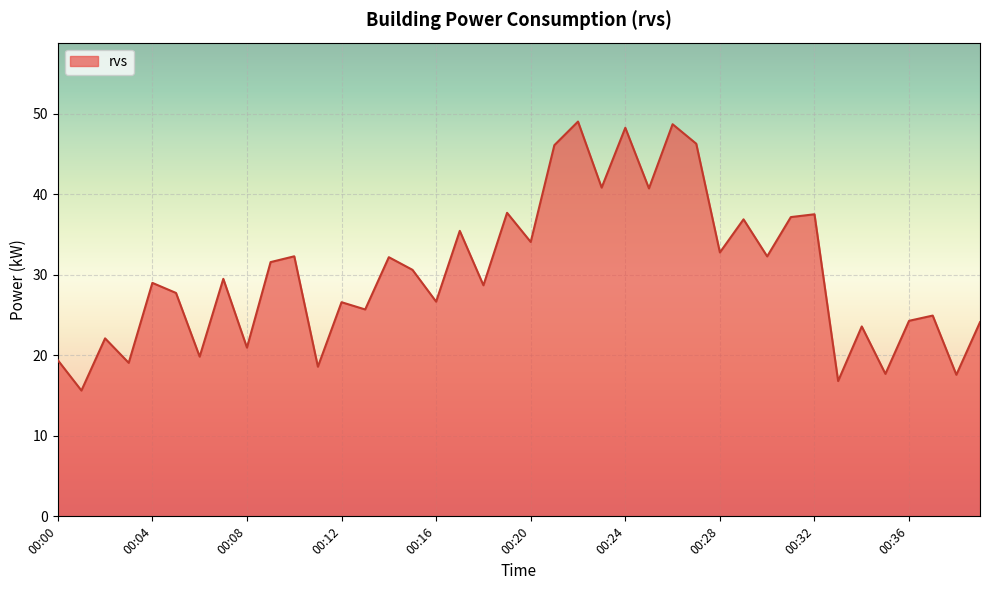

Does the chart display data point markers on the line(s)?

No